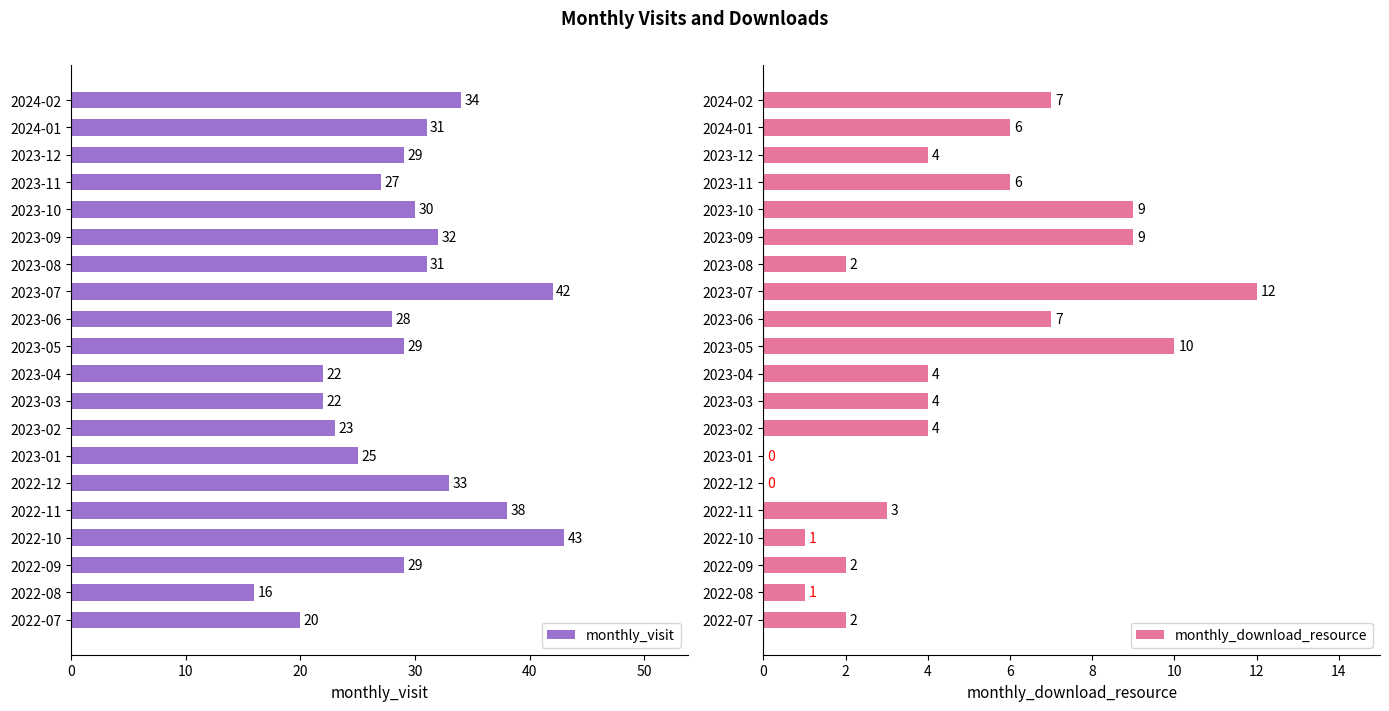

Read the monthly_visit value at 2023-02, to the nearest 10.

20